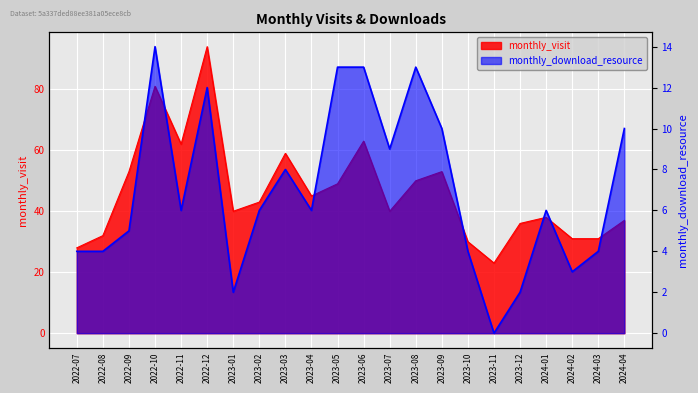

Between 2022-07 and 2023-07, which series saw the biggest shift?

monthly_visit